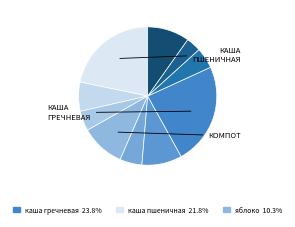

Count the number of slices in the pie.

10